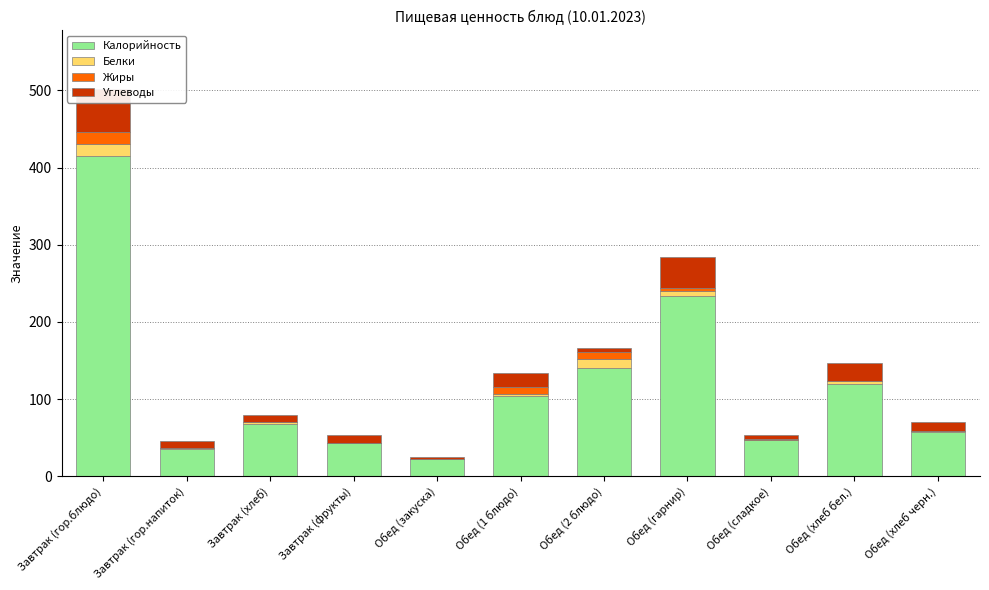

Reading left to right, list all the values displayed in this chart.

Калорийность: 414.8	36.0	67.8	42.7	22.0	104.0	140.0	233.0	46.9	119.0	57.0
Белки: 16.0	0.2	2.3	0.4	1.0	2.0	12.0	6.5	0.7	4.0	2.0
Жиры: 16.0	0.0	0.3	0.3	0.0	10.0	9.0	4.4	0.2	0.0	0.0
Углеводы: 55.6	9.1	9.0	9.5	2.0	18.0	5.0	40.0	6.0	24.0	11.0